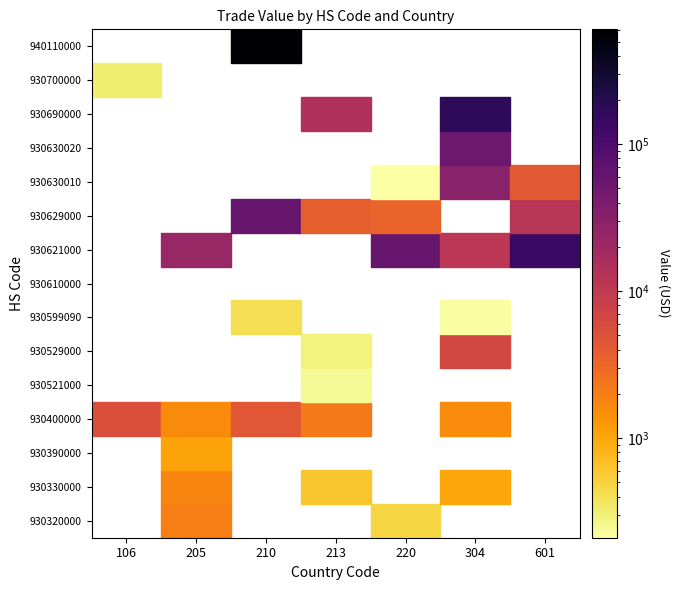

How many values in 930621000 are above zero?

4